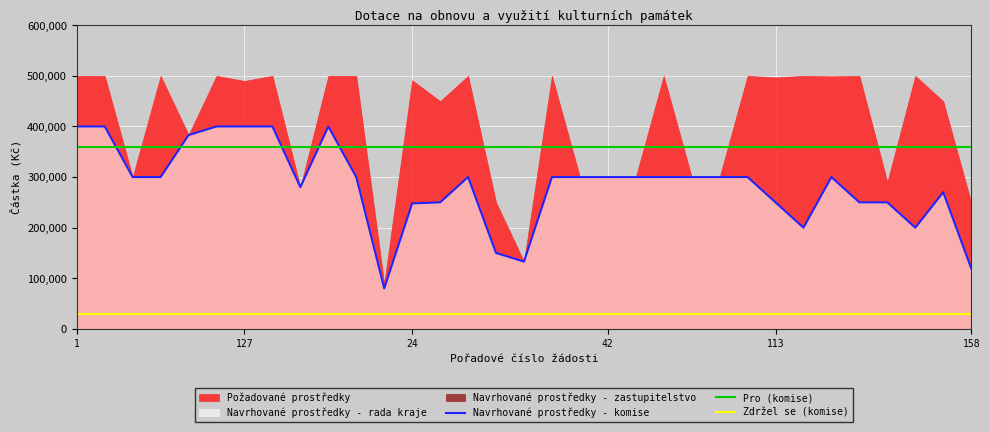

Which label corresponds to the smallest value in the chart?

1